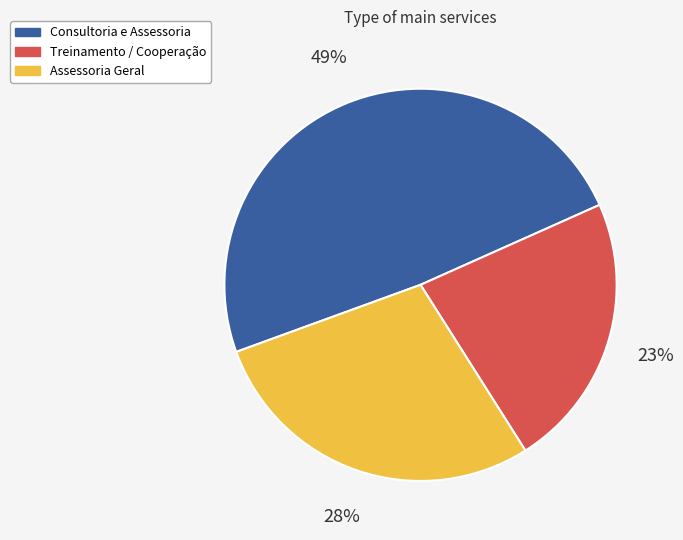

How many segments does this pie chart have?

3